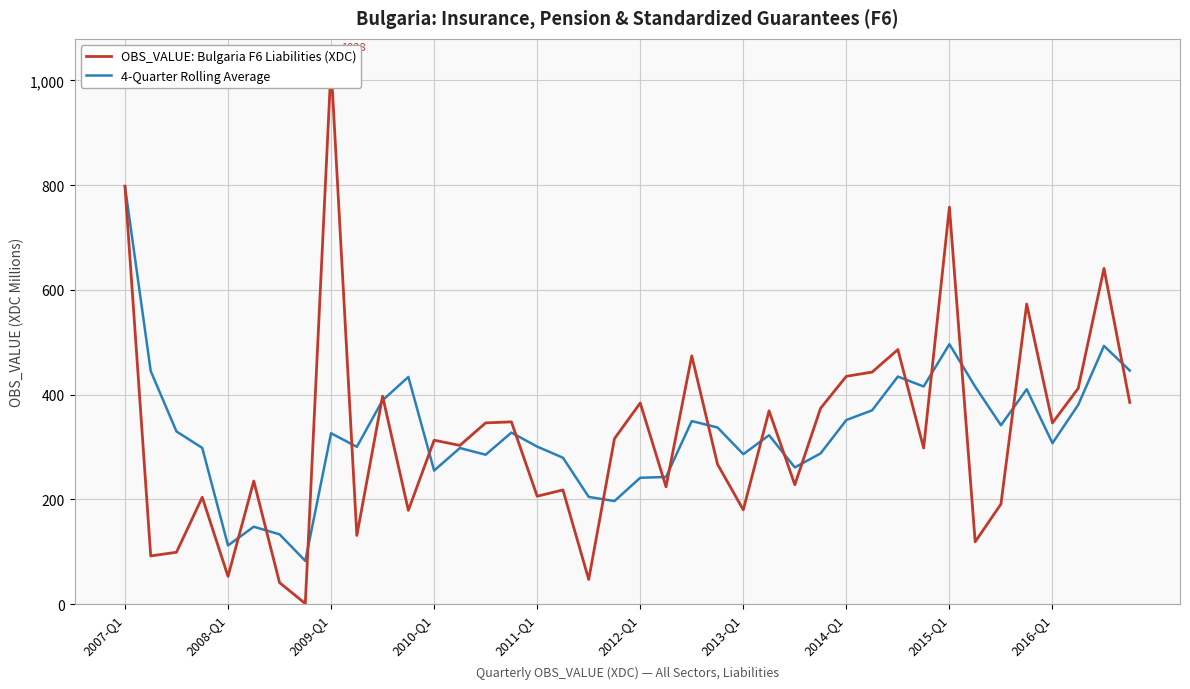

Which series contains the lowest Y value?

OBS_VALUE: Bulgaria F6 Liabilities (XDC)